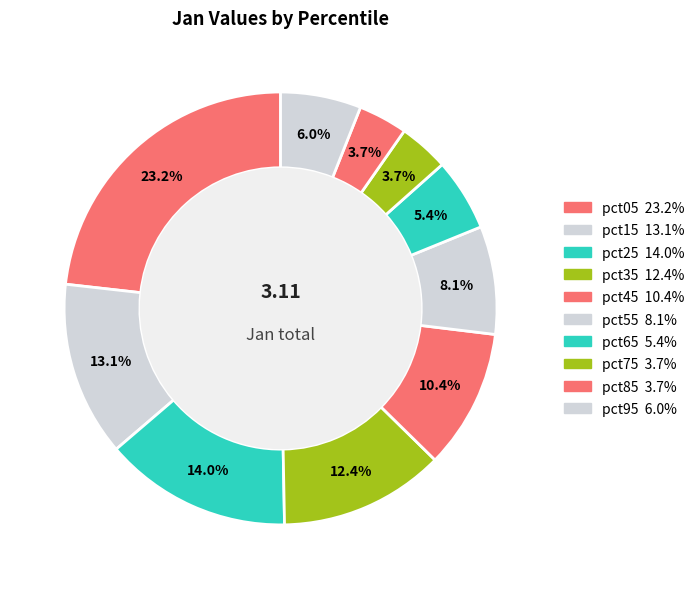

How many segments does this pie chart have?

10